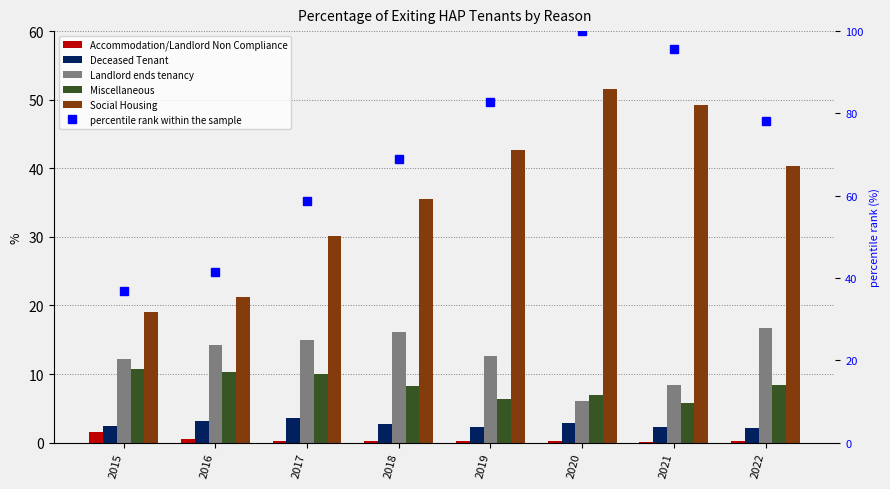

What is the sum of the Accommodation/Landlord Non Compliance values at 2017 and 2019?

0.4